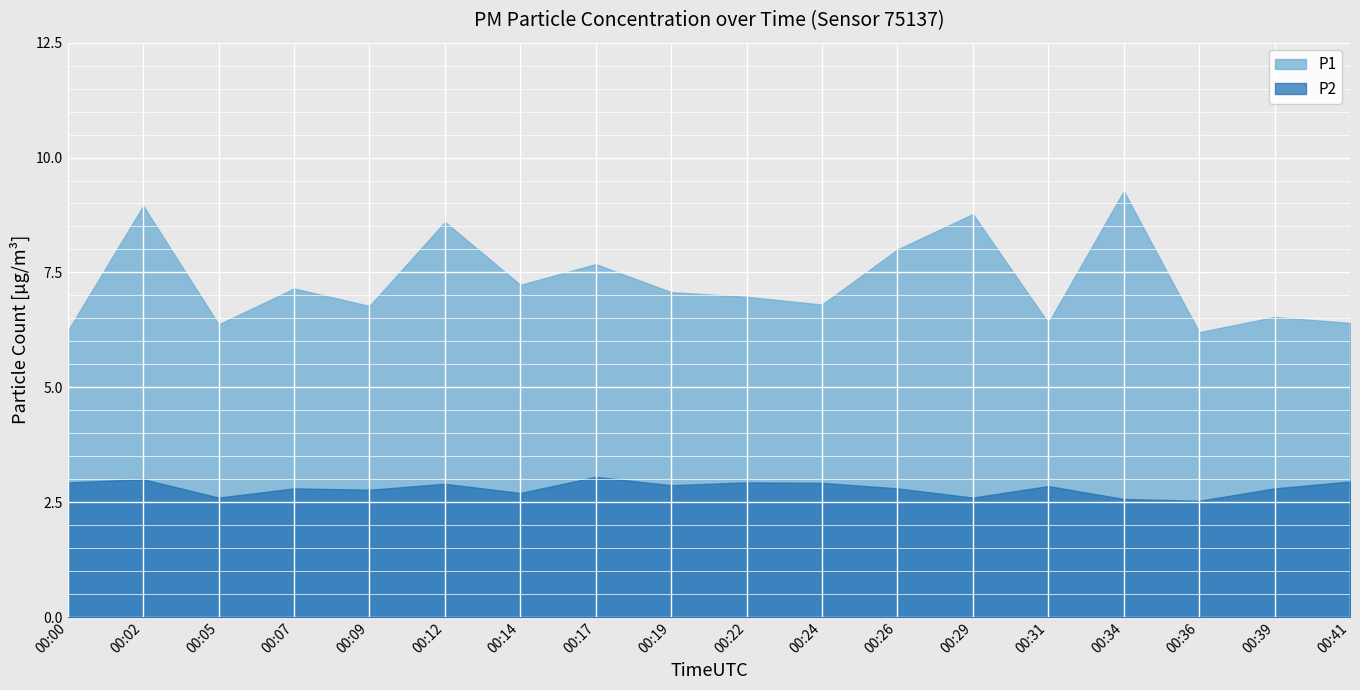

Rank the series at 00:05 from lowest to highest value.

P2, P1